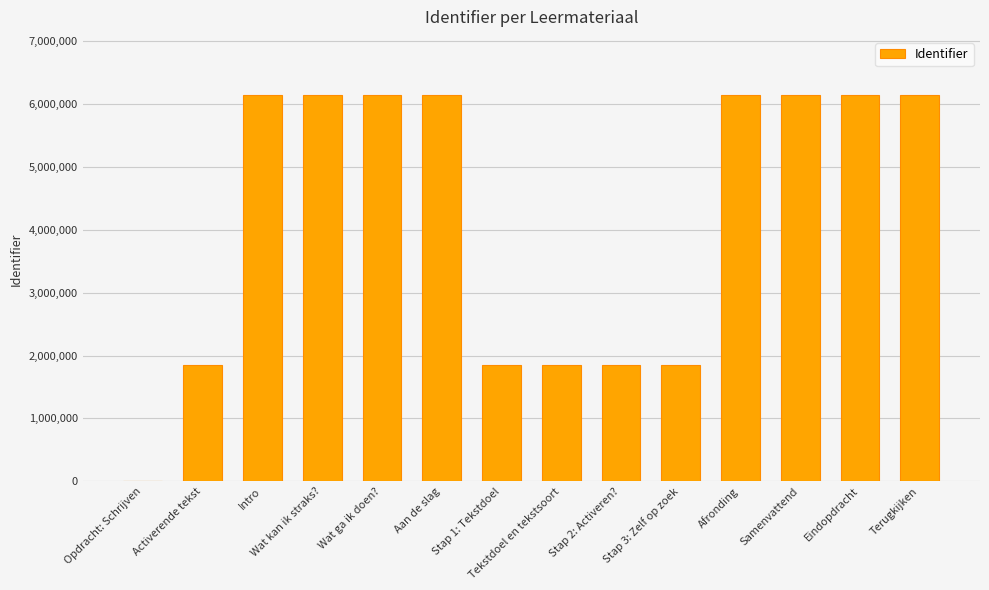

What is the sum of all values?

58448730